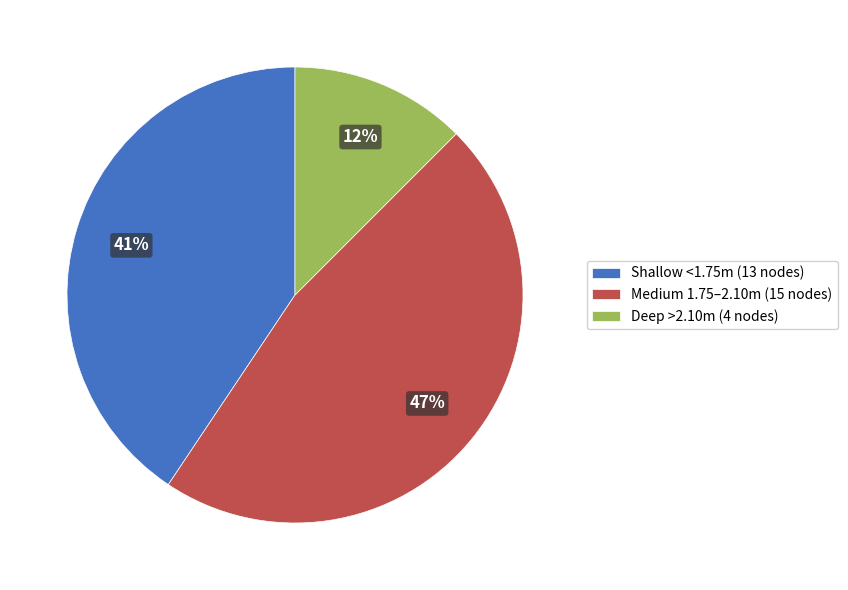

True or false: Medium 1.75–2.10m (15 nodes) accounts for 47% of the total.

True